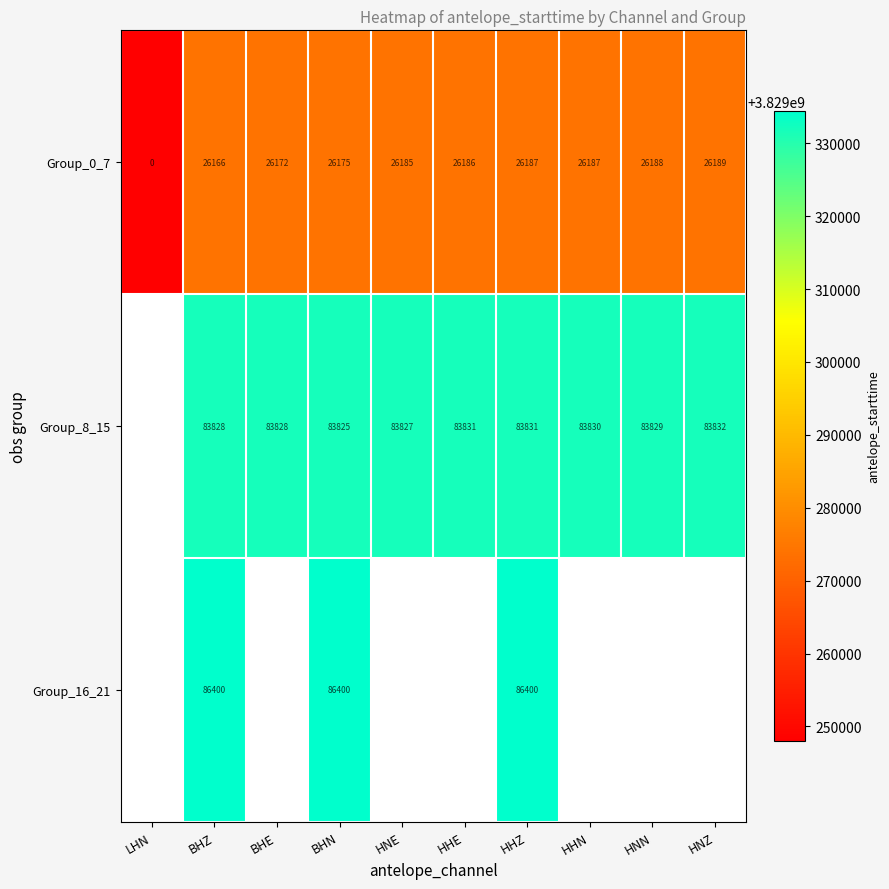

Which category has the lowest value in the Group_0_7 series?

LHN